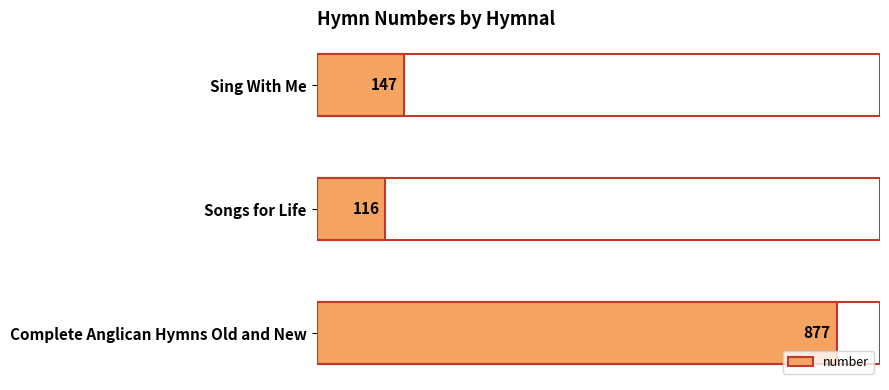

What is the difference between the maximum and minimum values?

761